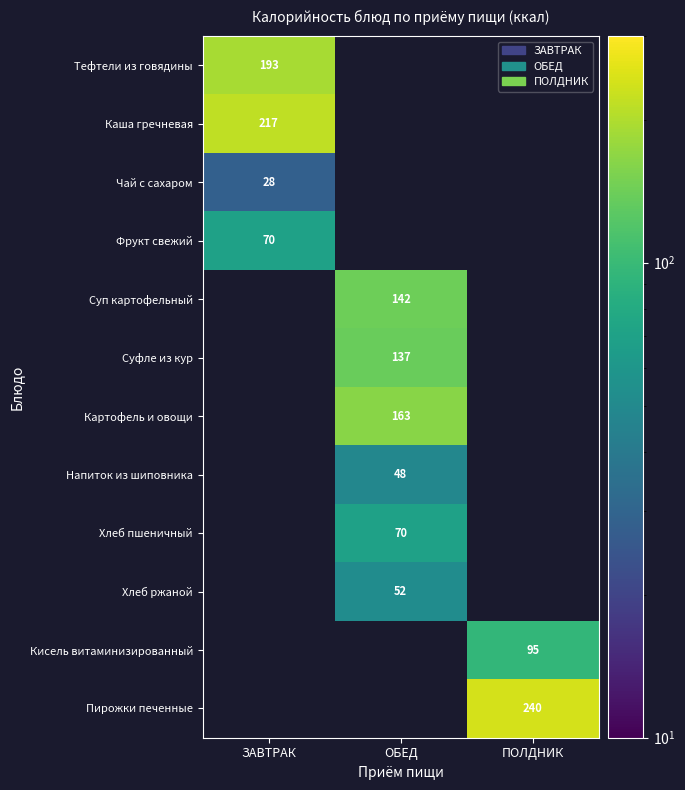

At which label is Фрукт свежий closest to 70?

ЗАВТРАК